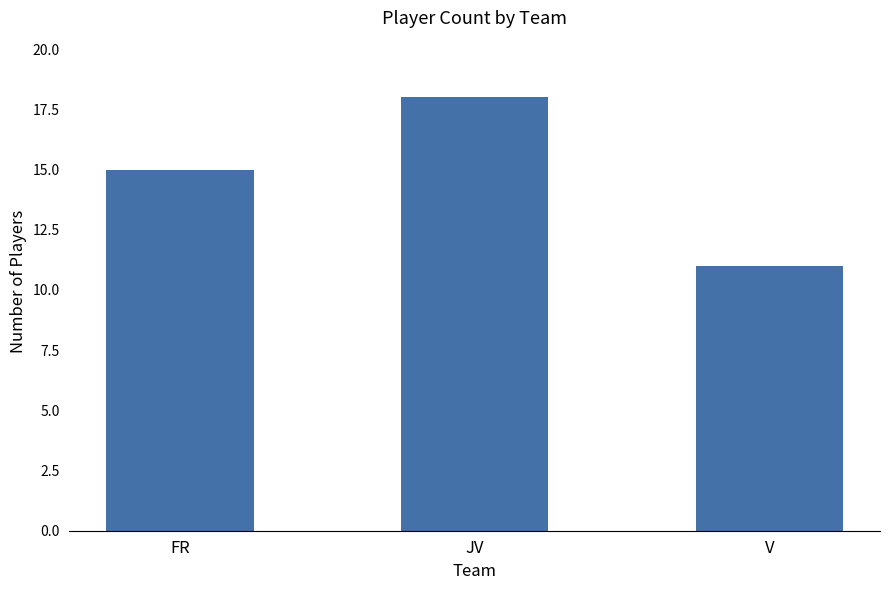

Is it true that the value at FR is 7?

False